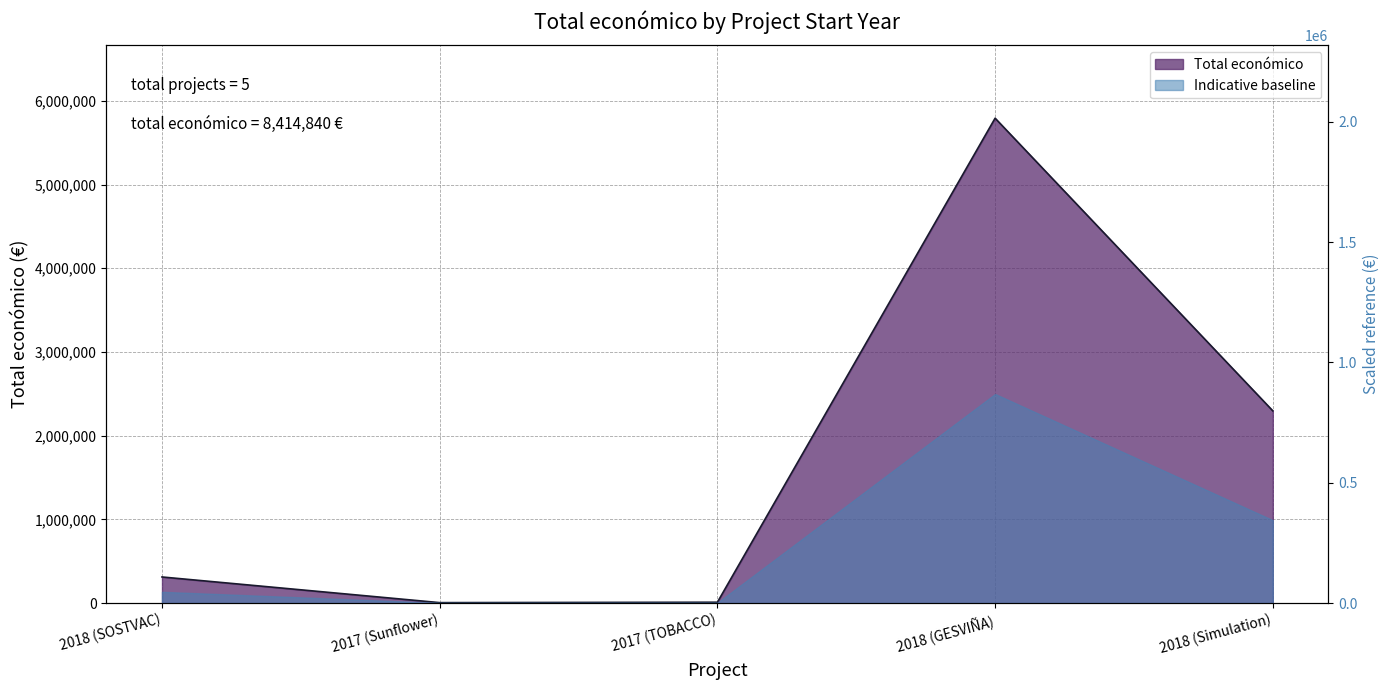

What is the label of the 2nd point from the right?

2018 (GESVIÑA)